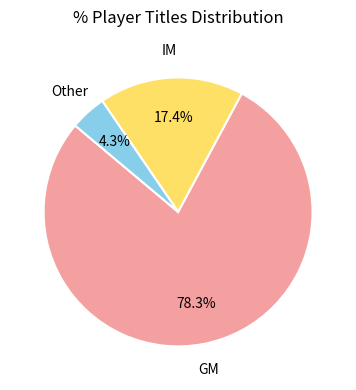

Does any single category account for the majority?

Yes